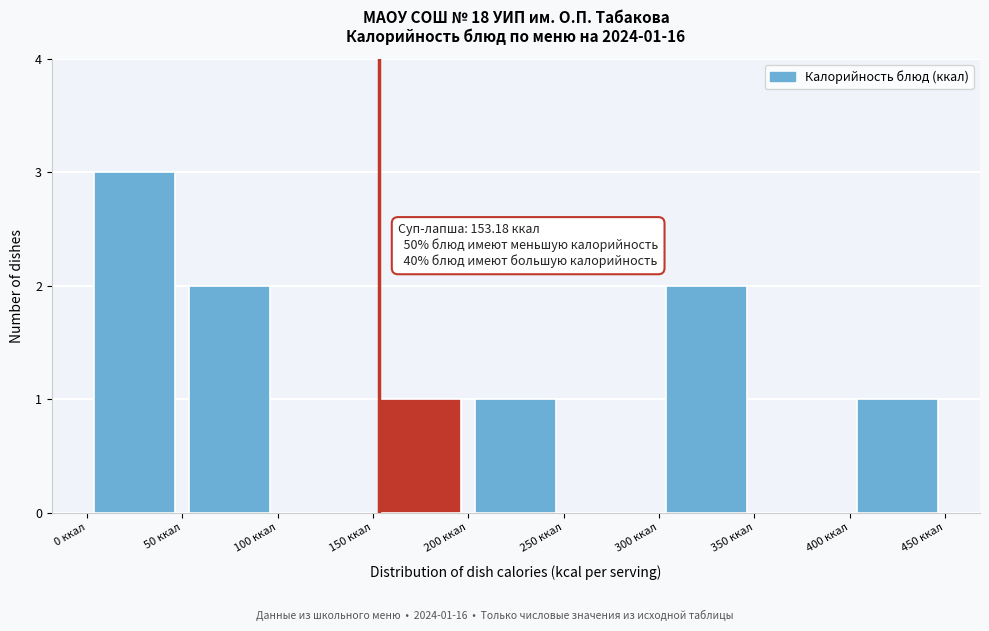

Over which range of the x-axis is the bar tallest?

0 to 50